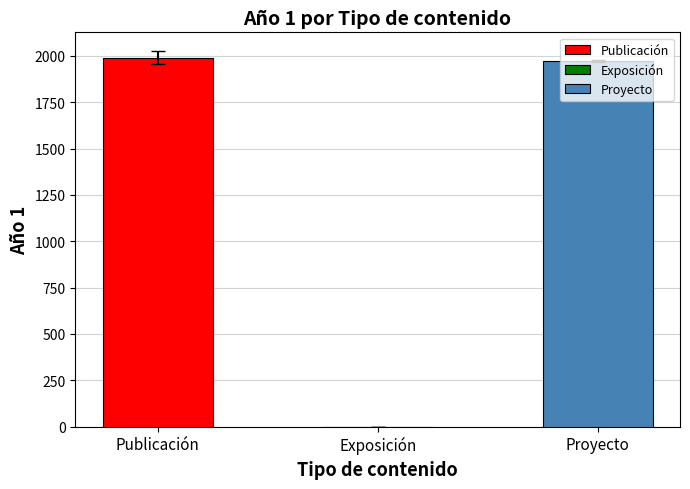

At which label is the value closest to 1004?

Proyecto